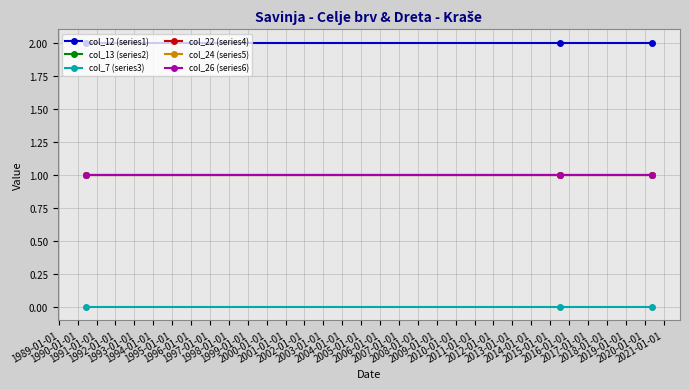

Does the chart have visible grid lines?

Yes